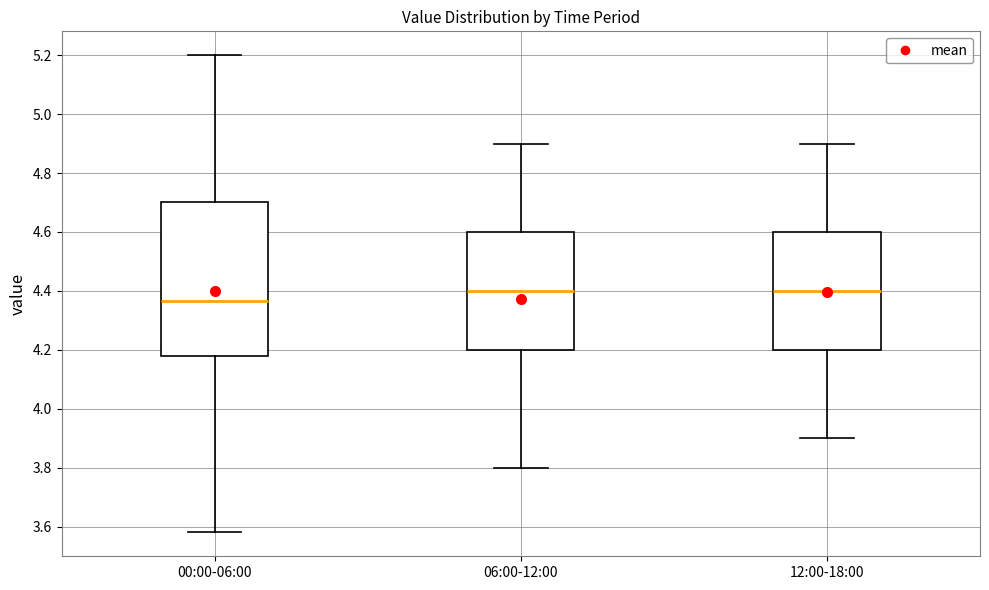

Where is the lower edge of the box for 00:00-06:00 on the y-axis? The values are not printed on the chart, so give them approximately, as read against the axis.

4.18